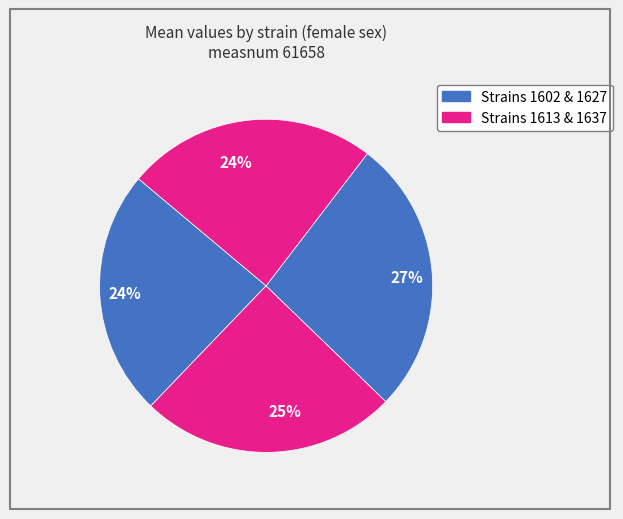

How many segments does this pie chart have?

4